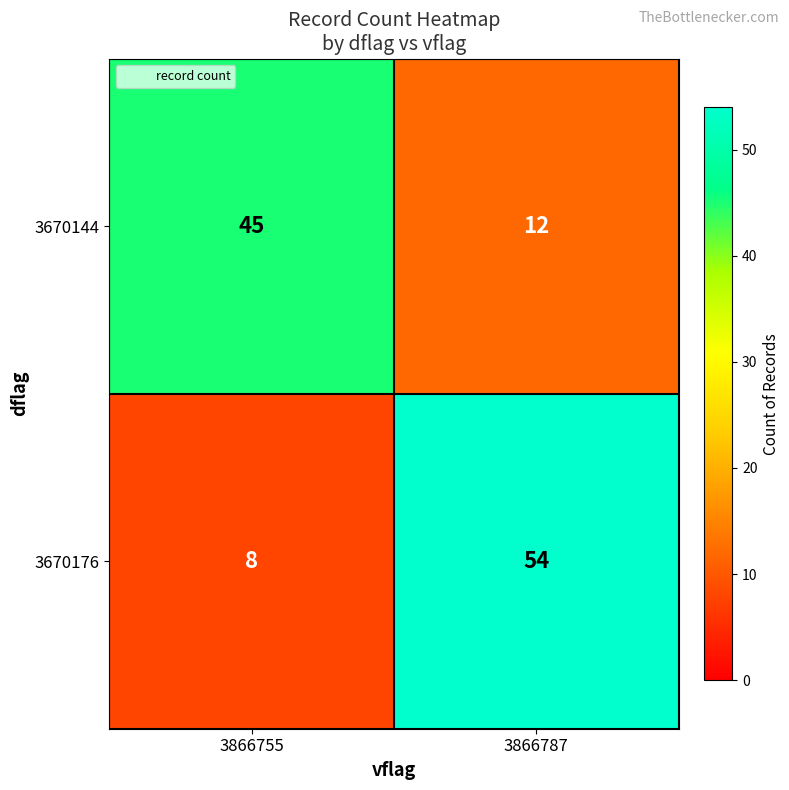

What is the spread (max minus min) of values at 3866787?

42